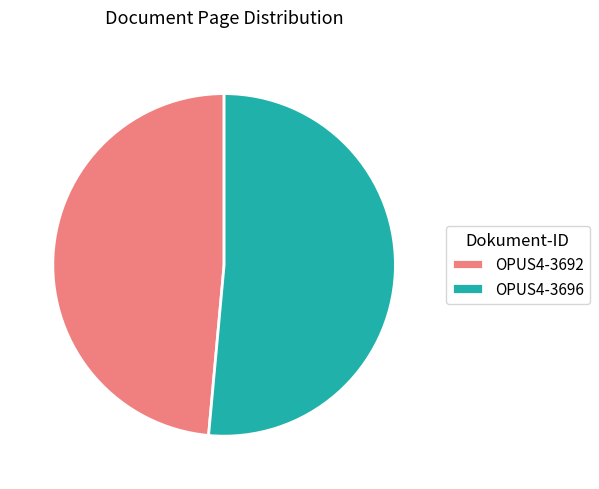

Which category has the biggest portion of the pie?

OPUS4-3696